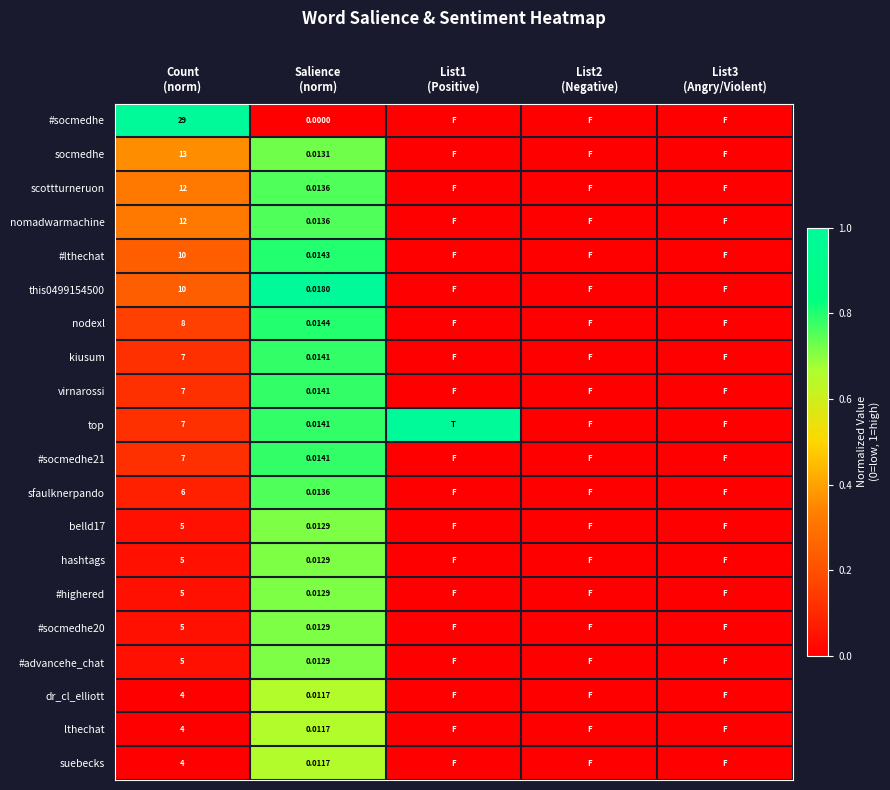

What is the total value across all series at List1
(Positive)?

1.0